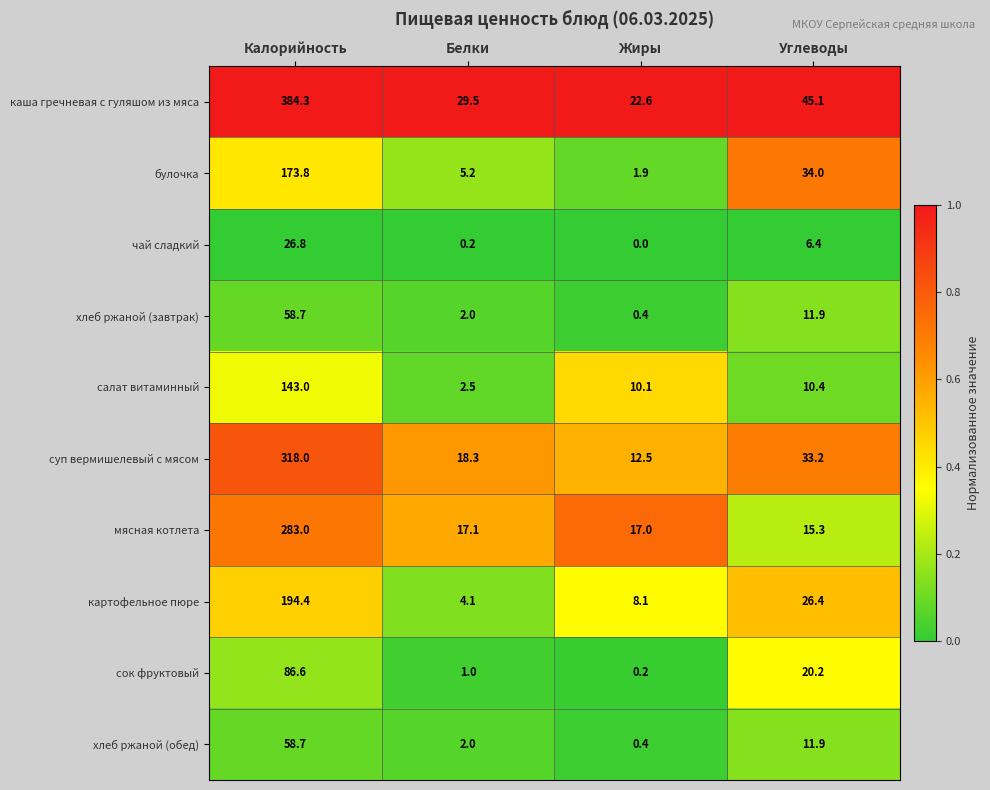

At which label does каша гречневая с гуляшом из мяса first exceed 45?

Калорийность